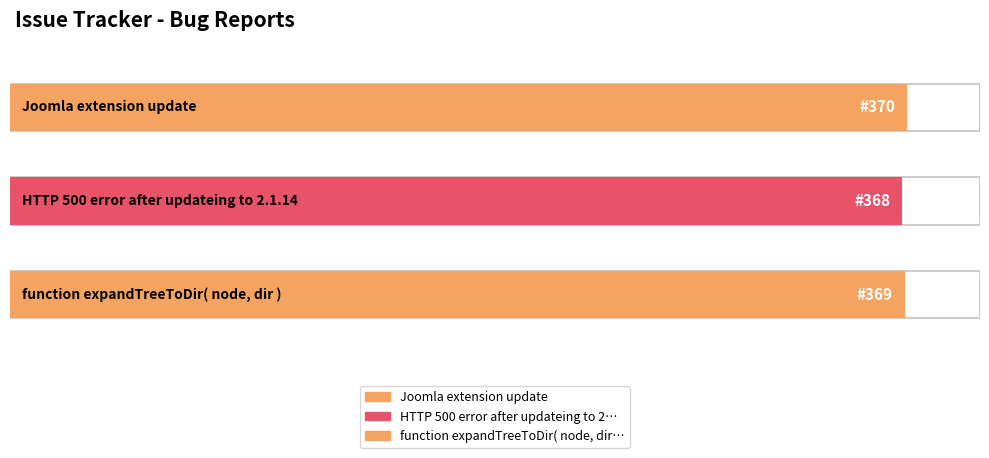

What is the label of the 2nd bar from the left?

HTTP 500 error after updateing to 2.1.14